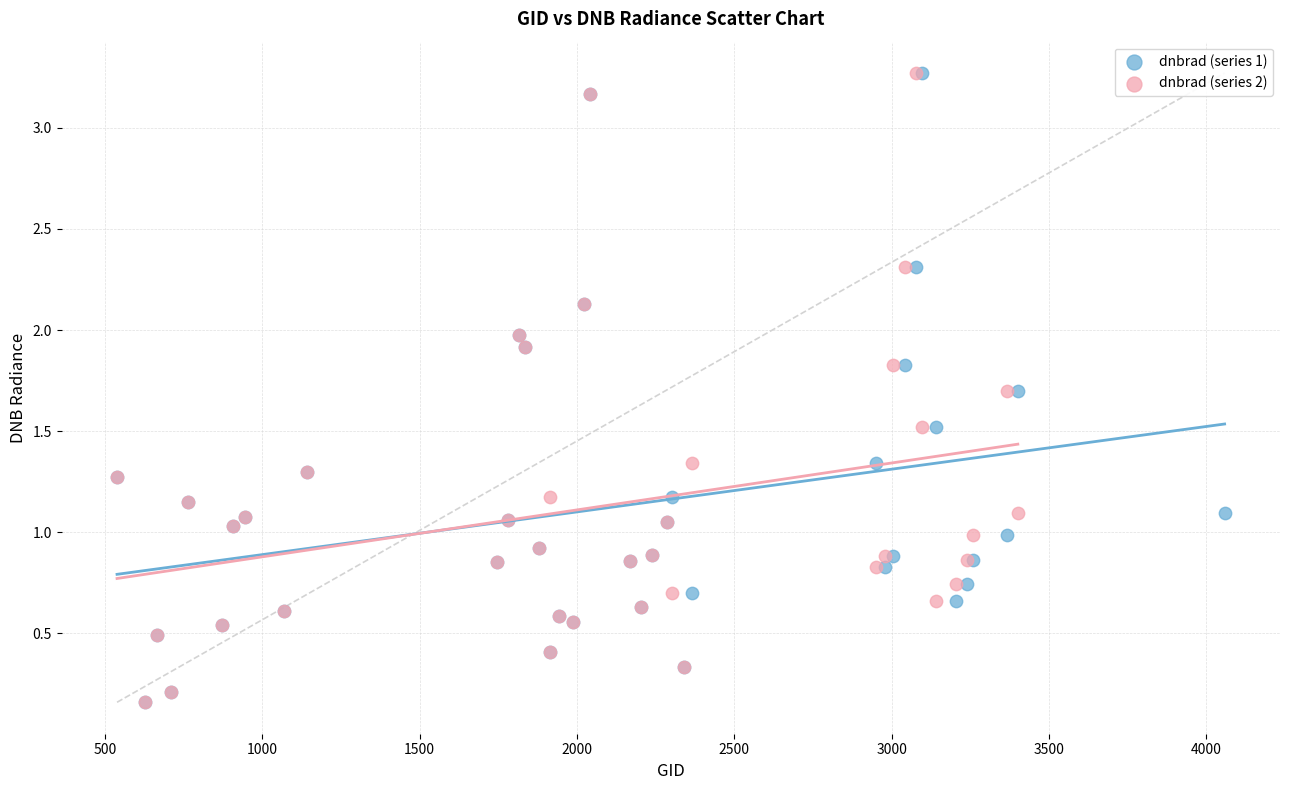

What are all the series names shown in the legend?

dnbrad (series 1), dnbrad (series 2)